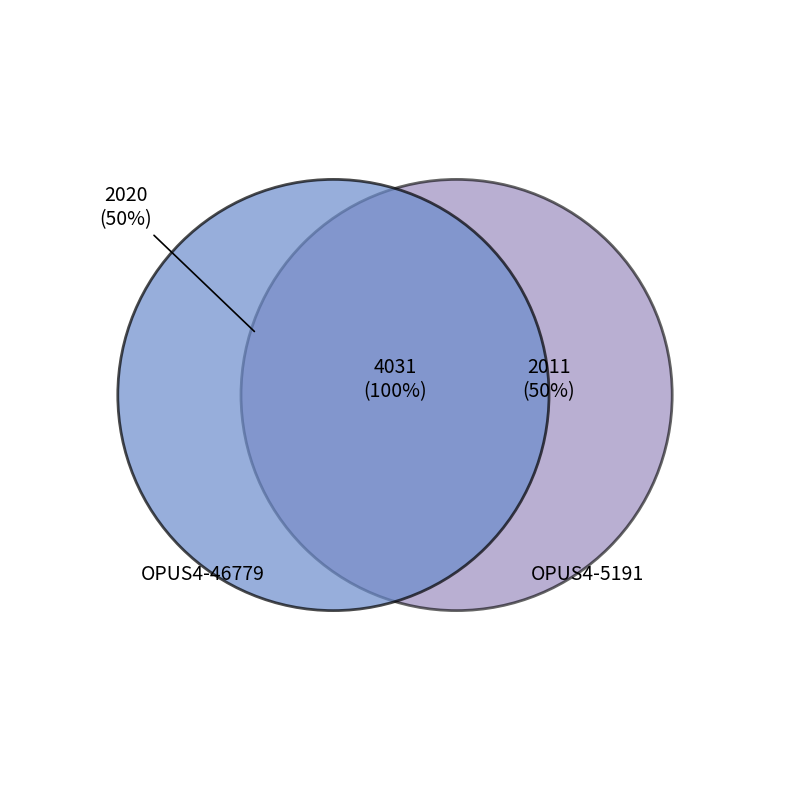

Combined, do OPUS4-46779 and OPUS4-5191 account for over 50%?

Yes